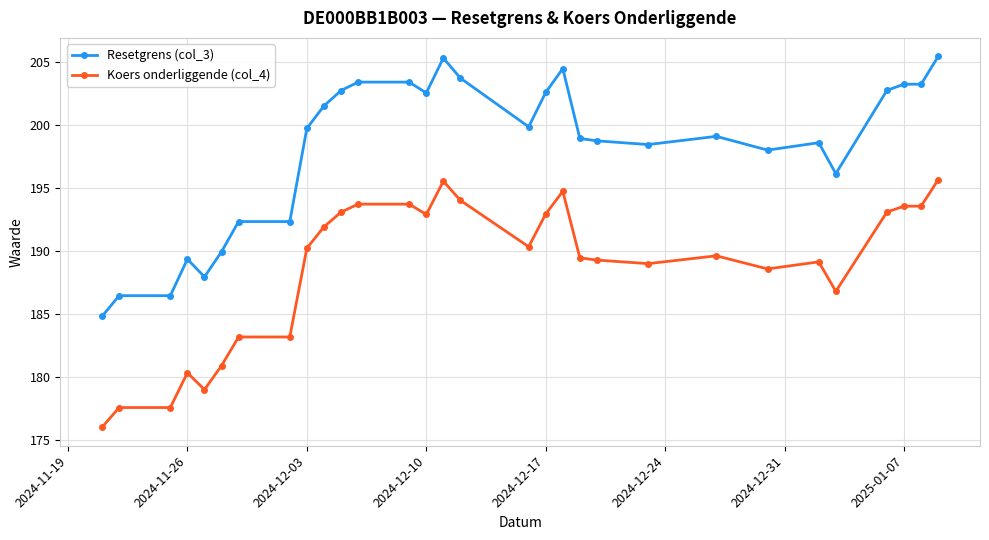

True or false: Koers onderliggende (col_4) and Resetgrens (col_3) intersect in this chart.

False